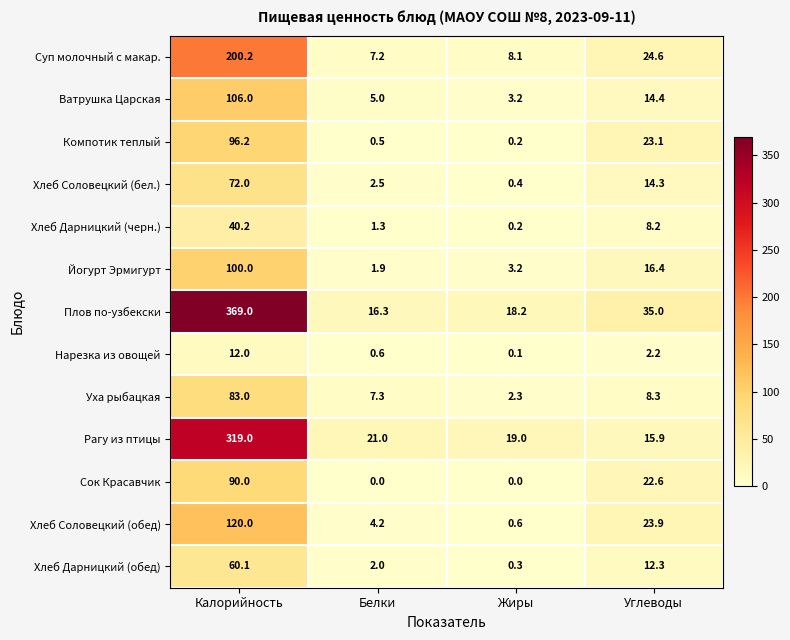

Rank the series at Белки from lowest to highest value.

Сок Красавчик, Компотик теплый, Нарезка из овощей, Хлеб Дарницкий (черн.), Йогурт Эрмигурт, Хлеб Дарницкий (обед), Хлеб Соловецкий (бел.), Хлеб Соловецкий (обед), Ватрушка Царская, Суп молочный с макар., Уха рыбацкая, Плов по-узбекски, Рагу из птицы